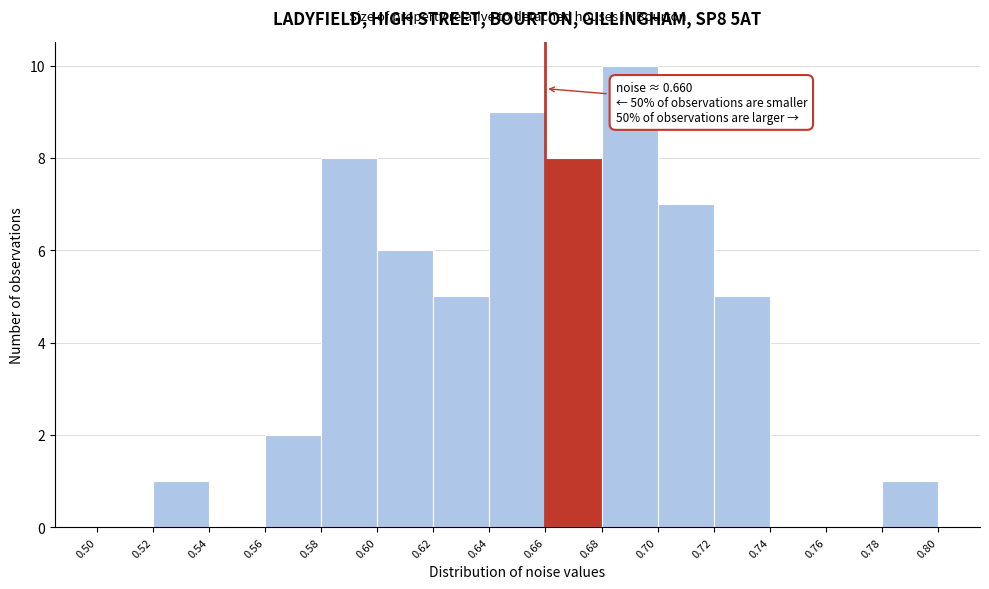

Over which range of the x-axis is the bar tallest?

0.68 to 0.70